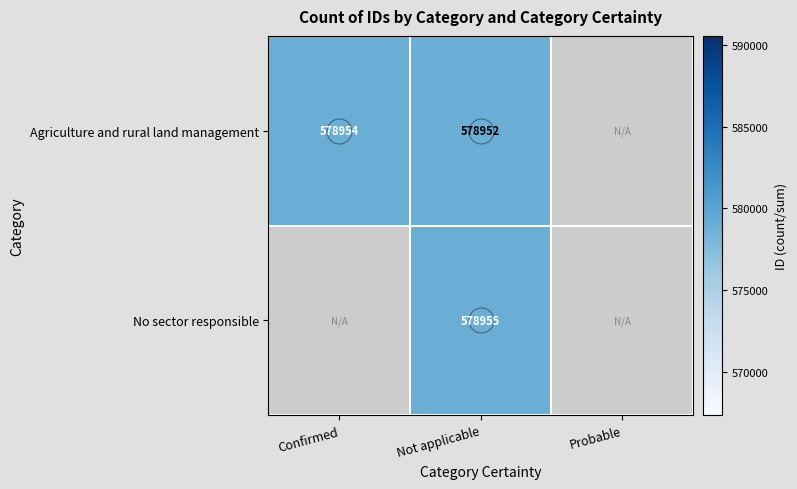

The value of Agriculture and rural land management at Confirmed is 578954. True or false?

True